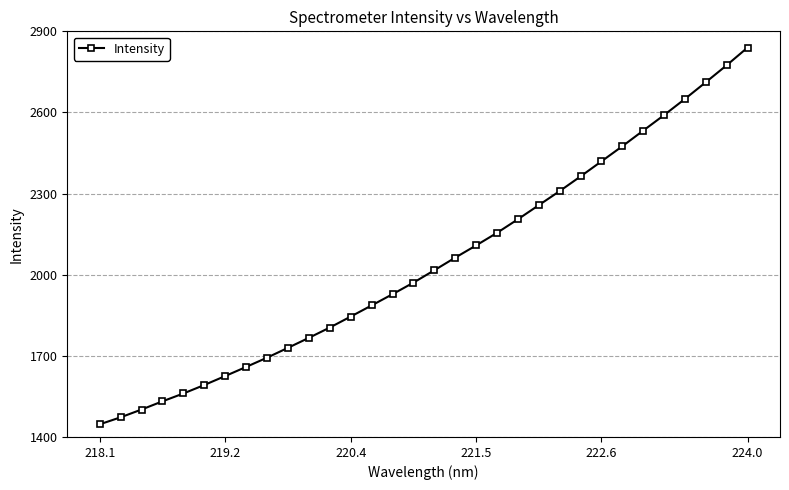

What is the difference between the second highest and second lowest values?

1302.1